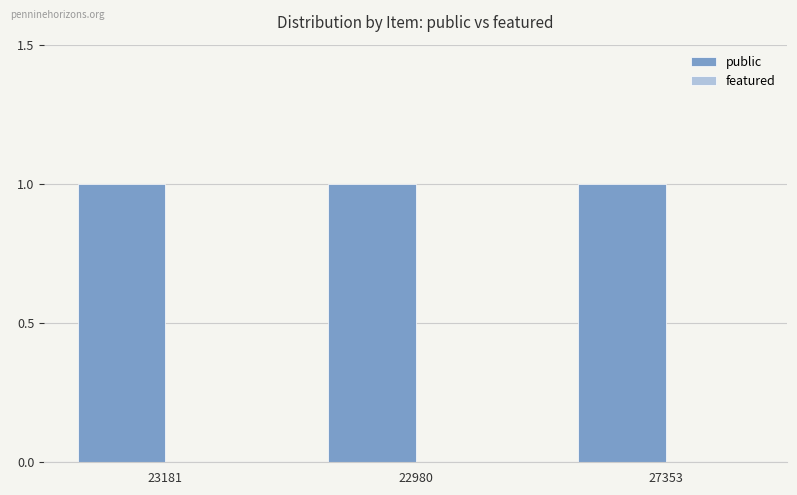

List the labels in order of featured value, largest first.

23181, 22980, 27353